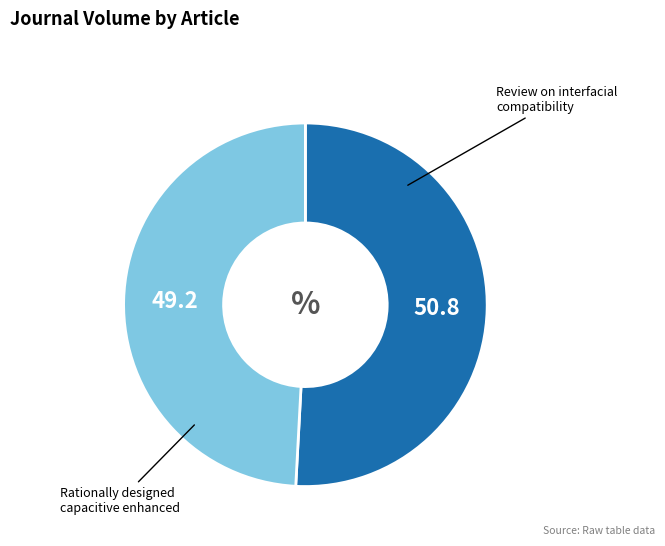

Is there a majority slice in this chart?

Yes